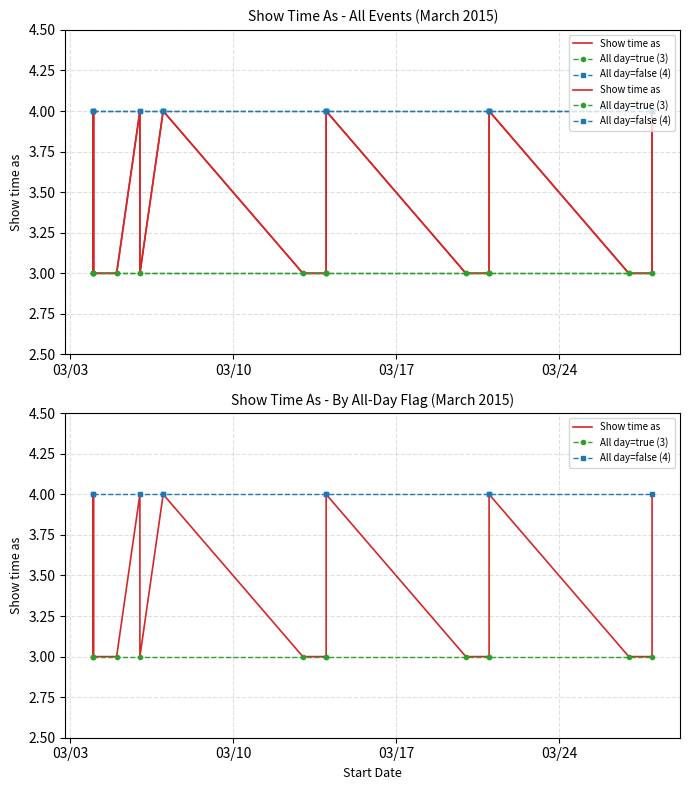

Read the value at 3/5/2015.

3